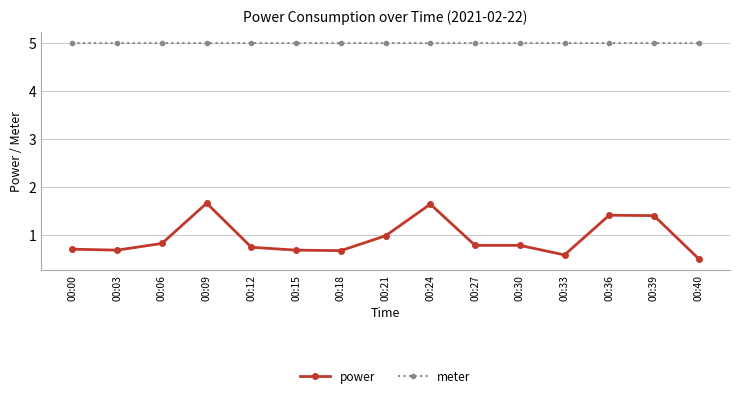

What is the maximum value shown in the chart?

5.0